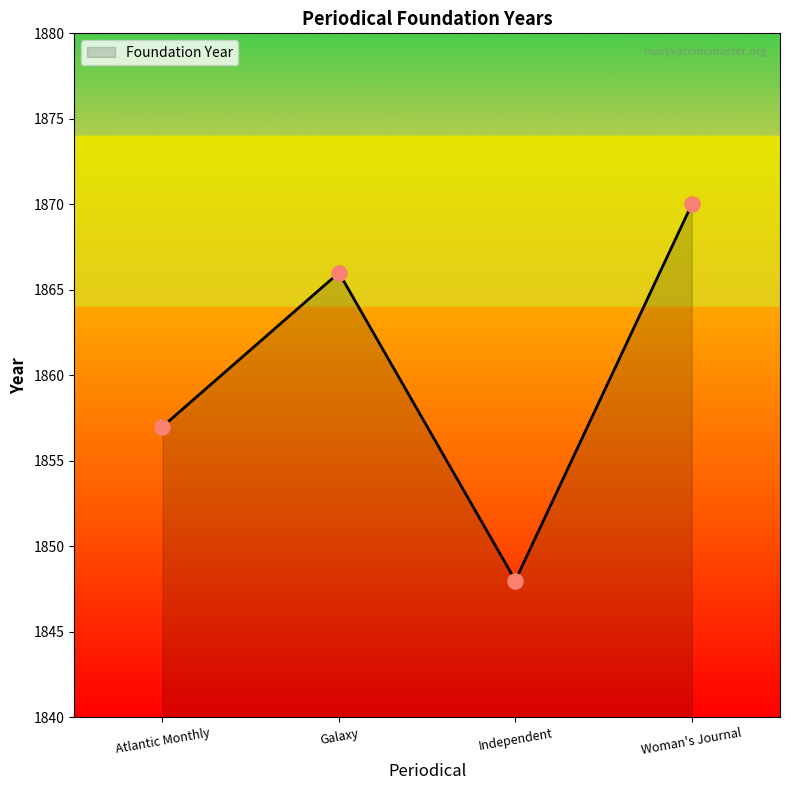

What is the change in value from Galaxy to Woman's Journal?

+4